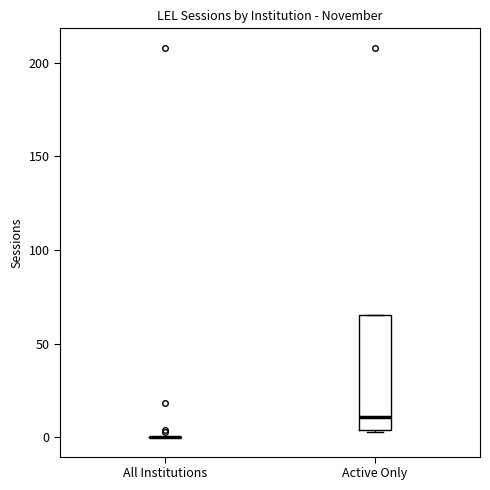

Reading left to right, read every box against the y-axis: the position of its median line, the range the box covers, and the ends of its whiskers. The values are not printed on the chart, so give them approximately, as read against the axis.

All Institutions: box collapsed to a line at 0, whiskers 0 to 0
Active Only: median 10, box 5 to 65, whiskers 5 to 65